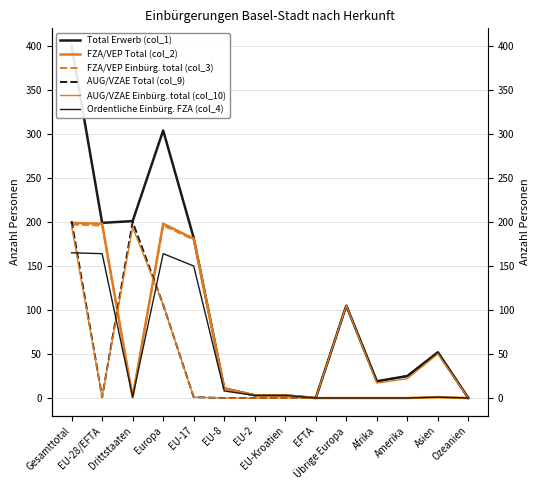

True or false: Total Erwerb (col_1) and FZA/VEP Einbürg. total (col_3) cross at least once.

False